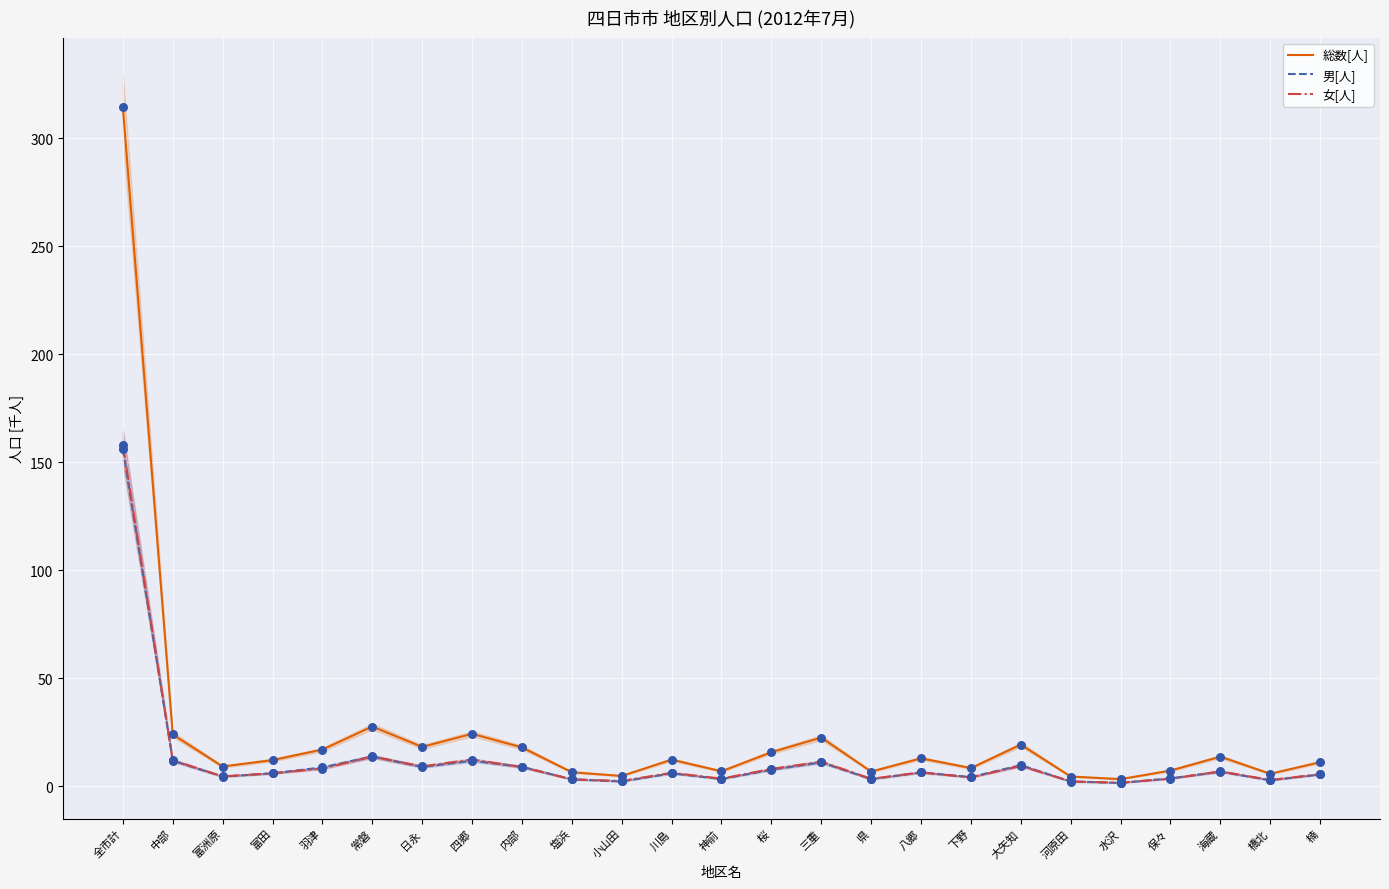

What are all the series names shown in the legend?

総数[人], 男[人], 女[人]